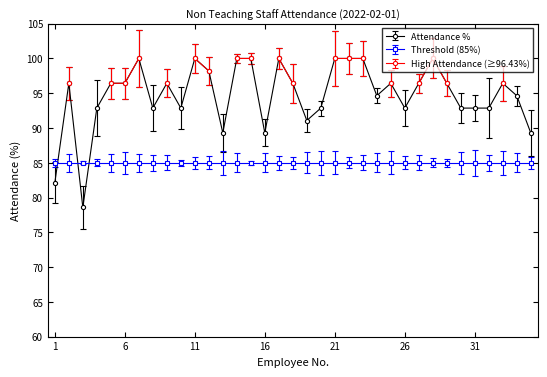

Which label corresponds to the largest value in the chart?

7